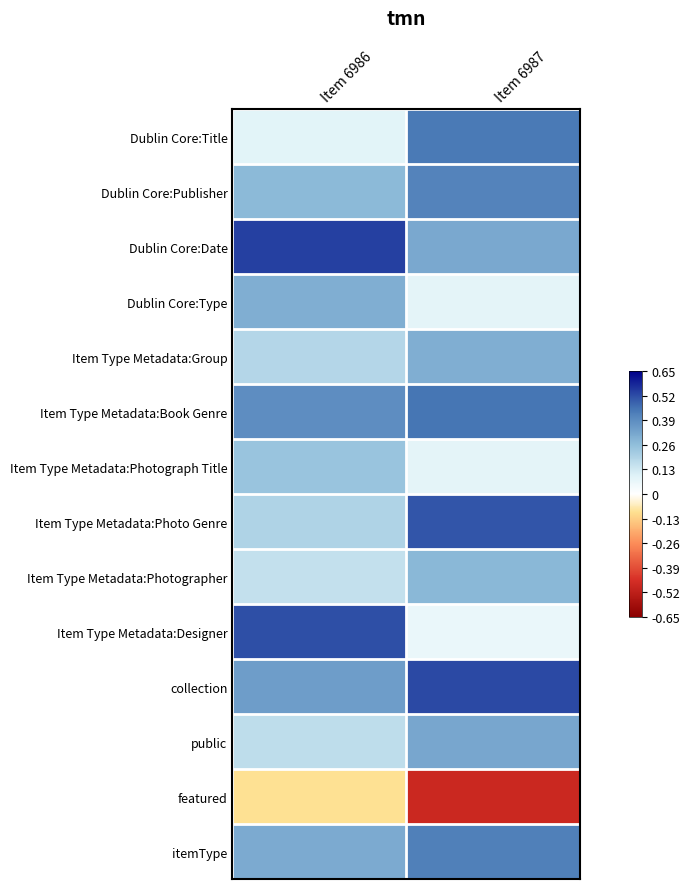

At Item 6987, list the series in order from largest to smallest.

collection, Item Type Metadata:Photo Genre, Item Type Metadata:Book Genre, Dublin Core:Title, itemType, Dublin Core:Publisher, public, Dublin Core:Date, Item Type Metadata:Group, Item Type Metadata:Photographer, Dublin Core:Type, Item Type Metadata:Photograph Title, Item Type Metadata:Designer, featured